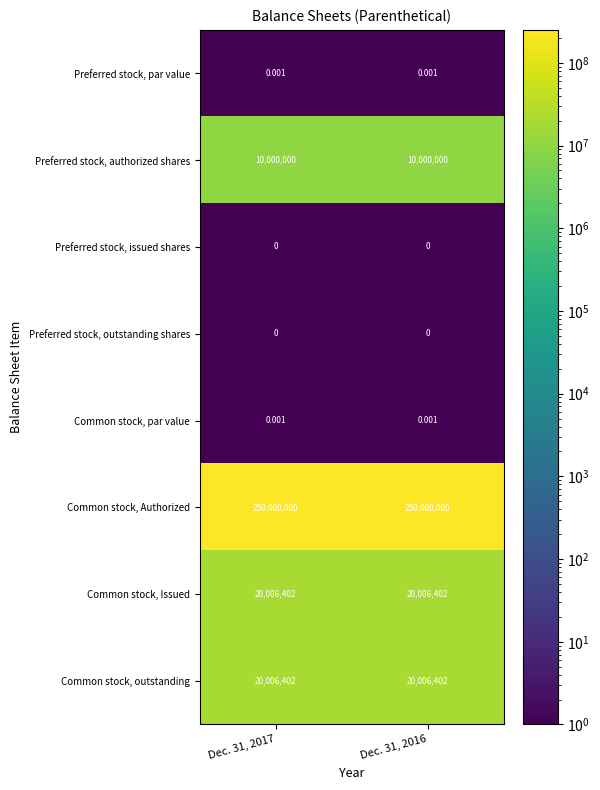

Which series has the largest total across all categories?

Common stock, Authorized